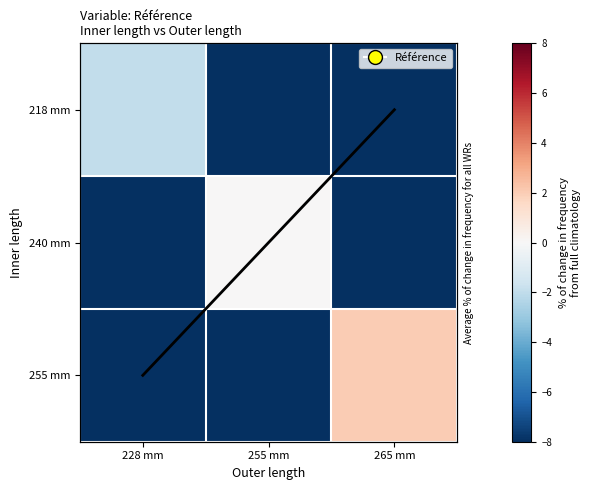

Which has a higher value, 228 mm or 265 mm?

228 mm